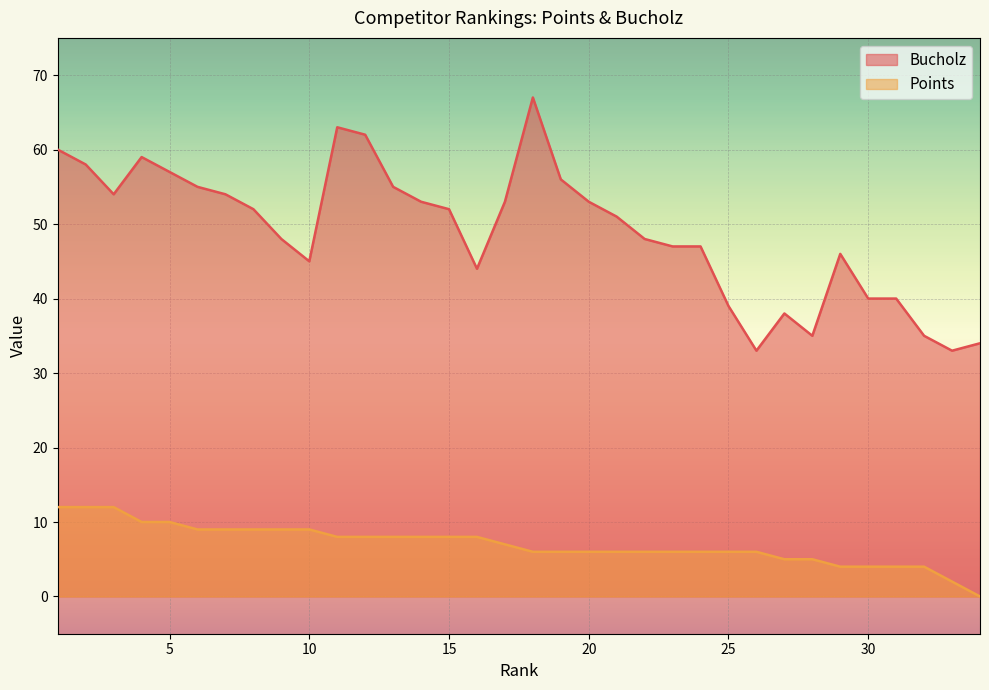

What are all the series names shown in the legend?

Bucholz, Points